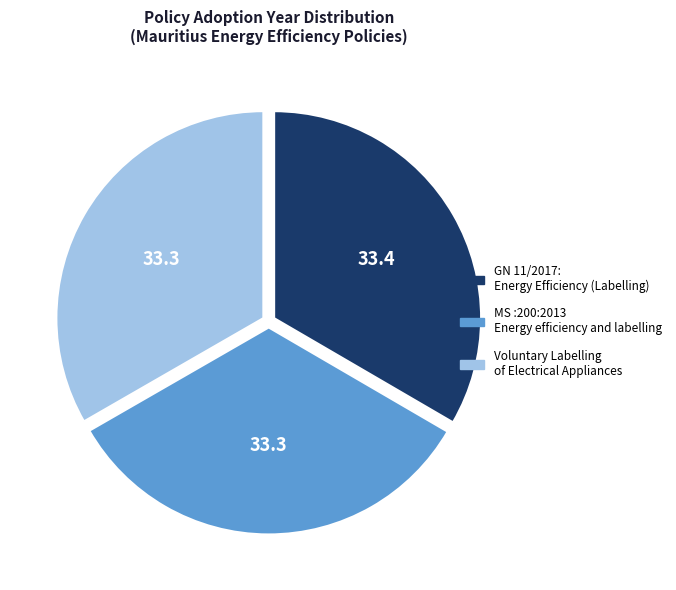

Combined, do GN 11/2017: Energy Efficiency (Labelling) and Voluntary Labelling of Electrical Appliances account for over 50%?

Yes